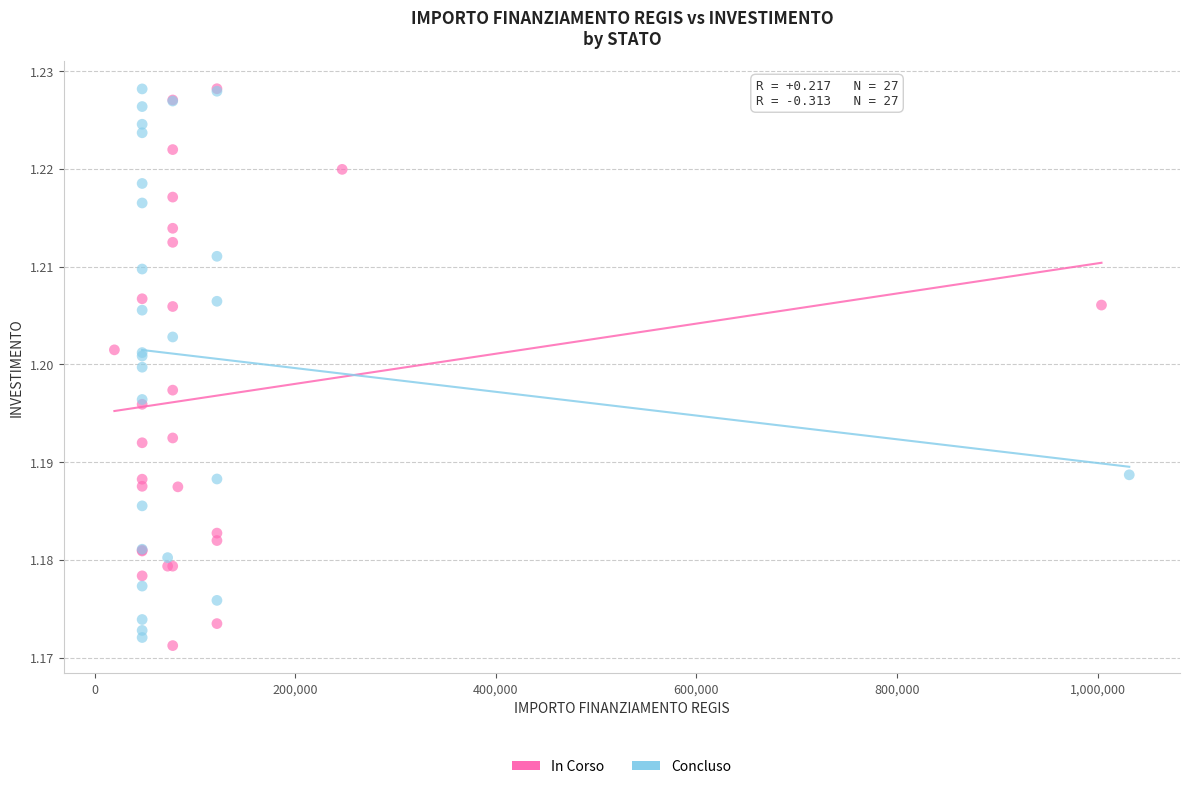

What are all the series names shown in the legend?

In Corso, Concluso